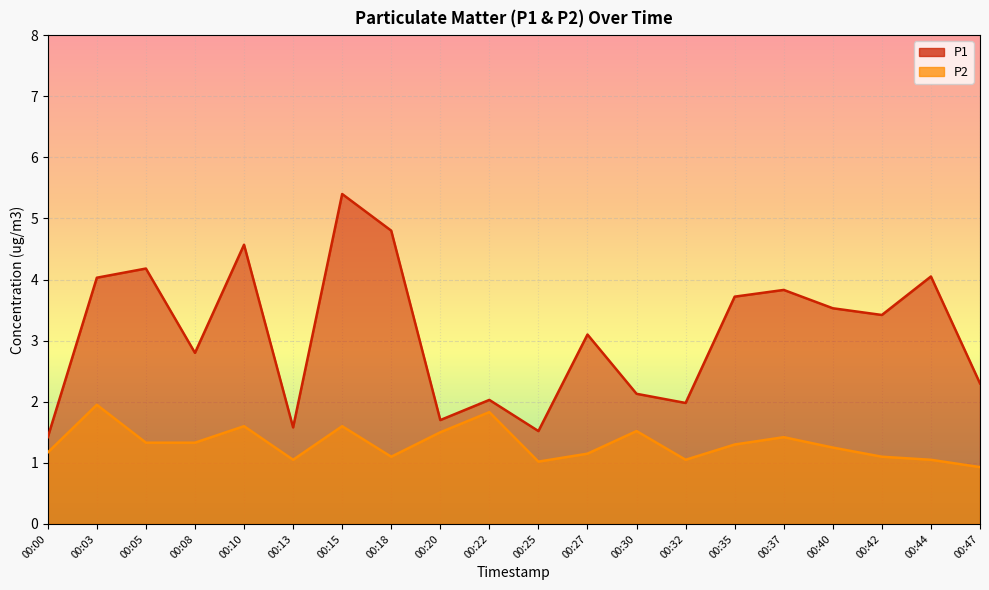

True or false: P1 has a value of 3.7 at 00:35.

True